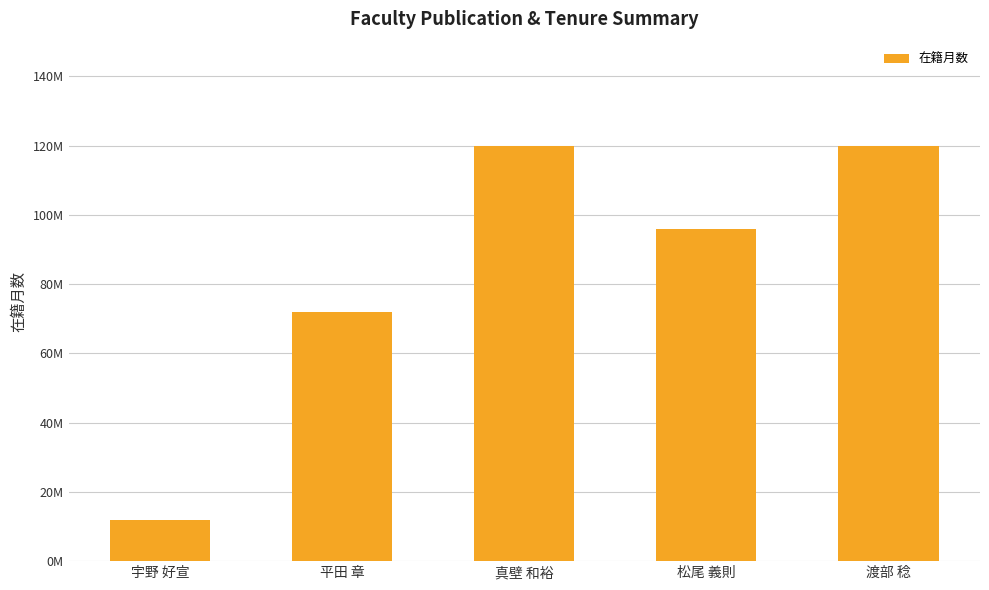

Are the bars grouped side by side (vs. stacked)?

No